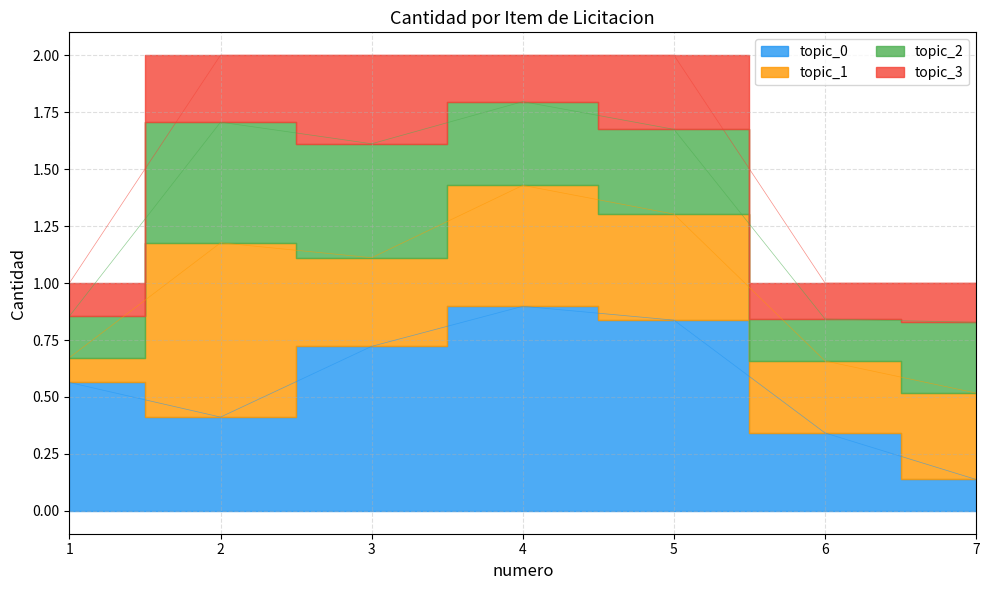

List the labels in order of value, smallest first.

6, 7, 1, 5, 2, 3, 4